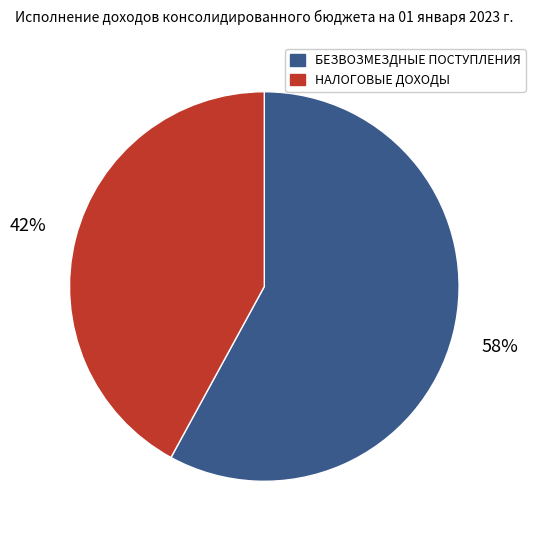

To the nearest percent, what is the average slice percentage?

50%